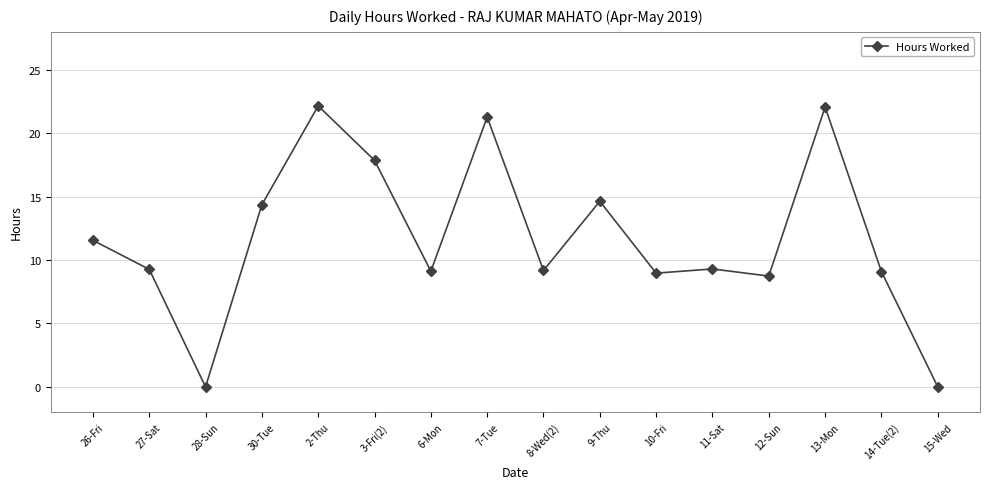

What is the label of the 10th point from the right?

6-Mon